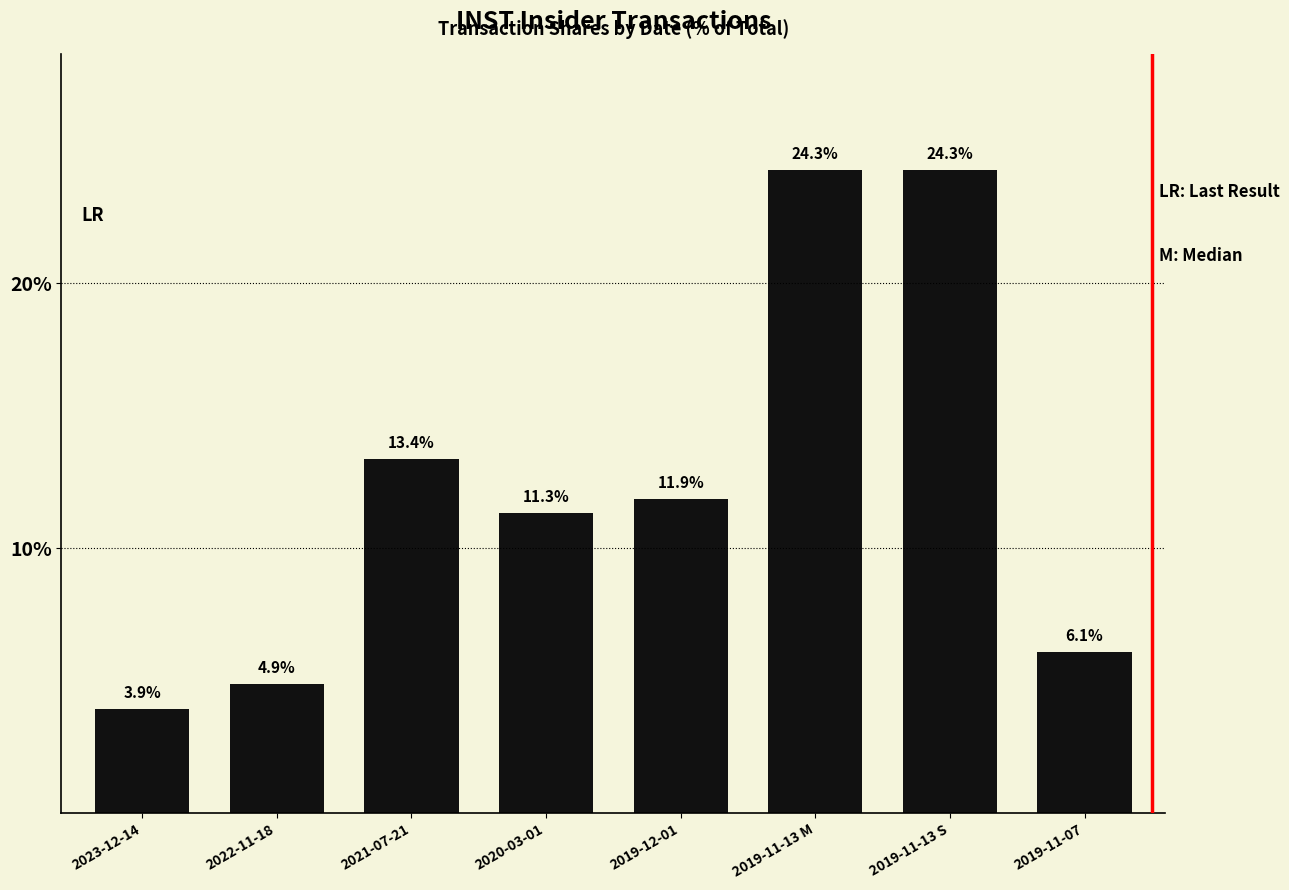

True or false: the data shows 38.5 at 2019-11-13 S.

False